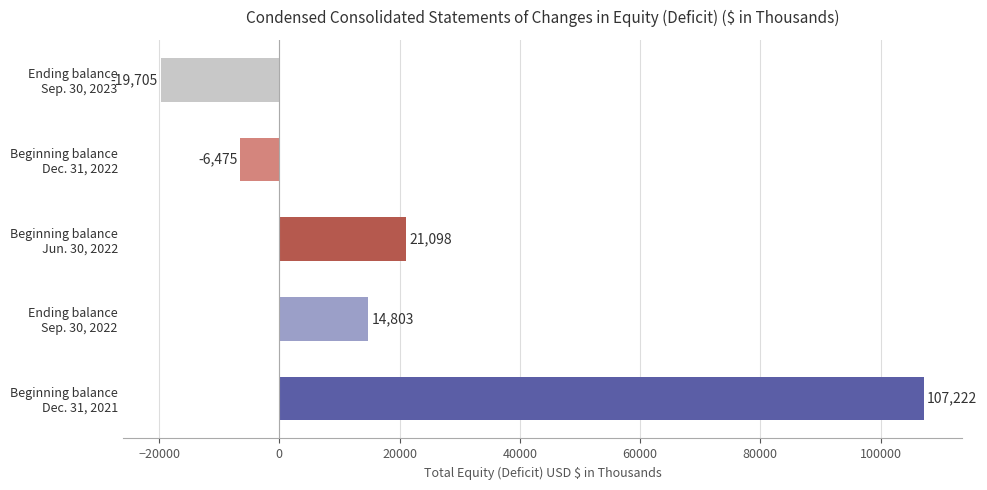

How many positive values are there?

3